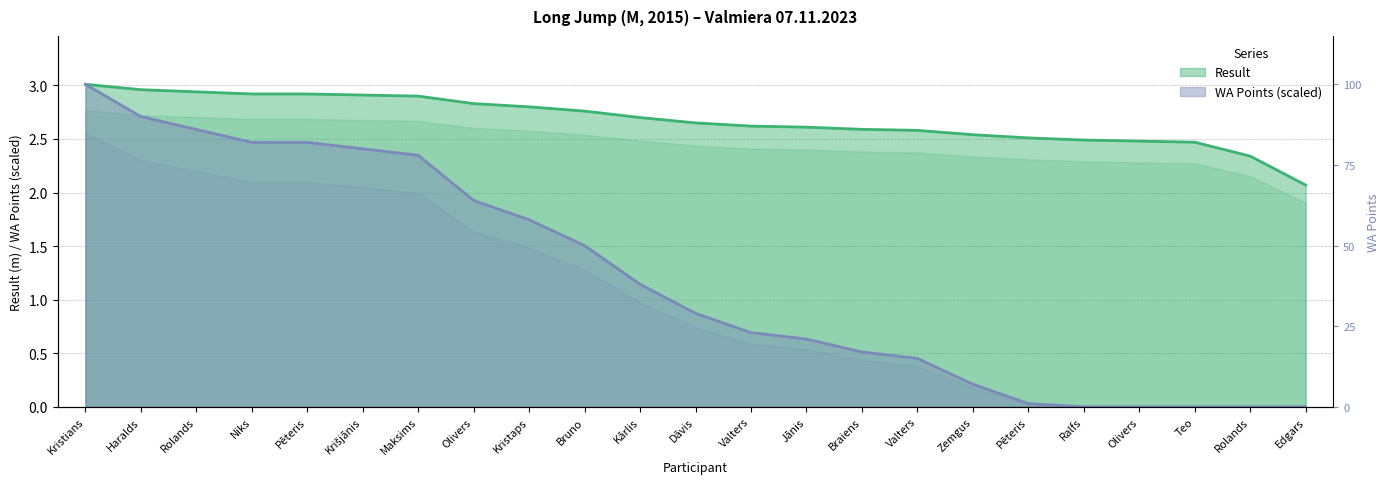

What is the label of the 2nd point from the left?

Haralds